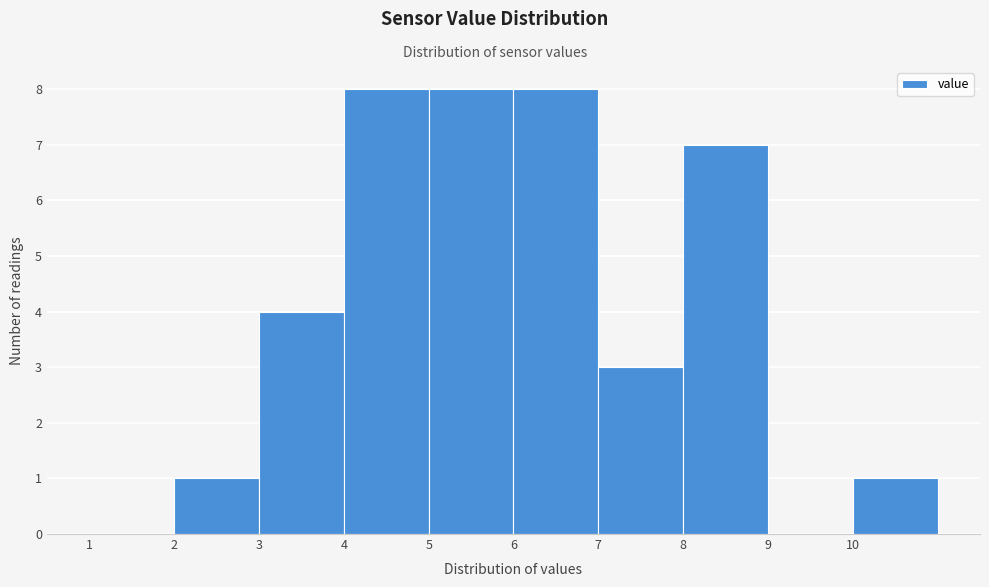

Reading left to right, transcribe this chart: for each bar, give the range it covers on the x-axis and its height. The values are not printed on the chart, so give them approximately, as read against the axis.

1 to 2: 0
2 to 3: 1
3 to 4: 4
4 to 5: 8
5 to 6: 8
6 to 7: 8
7 to 8: 3
8 to 9: 7
9 to 10: 0
10 to 11: 1